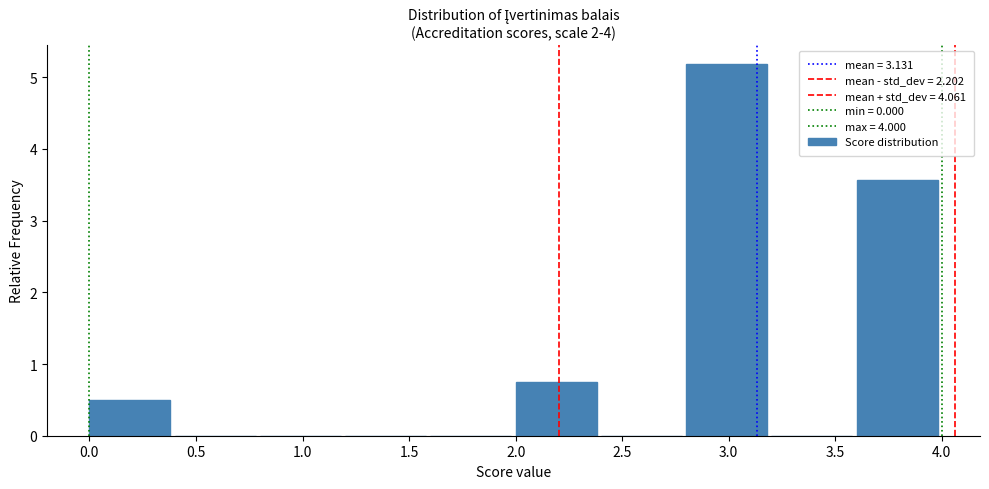

Reading left to right, list every bar in this chart as the range it spans on the x-axis followed by its height. The values are not printed on the chart, so give them approximately, as read against the axis.

0.0 to 0.4: 0.5
0.4 to 0.8: 0
0.8 to 1.2: 0
1.2 to 1.6: 0
1.6 to 2.0: 0
2.0 to 2.4: 0.8
2.4 to 2.8: 0
2.8 to 3.2: 5.2
3.2 to 3.6: 0
3.6 to 4.0: 3.6